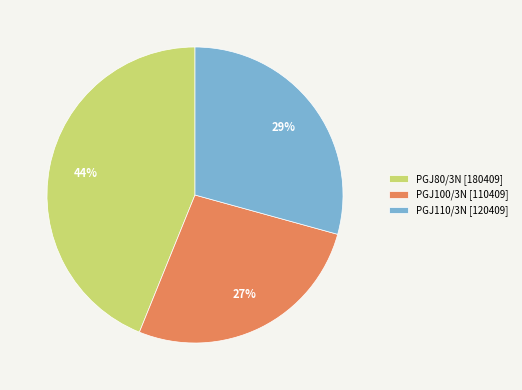

Is the sum of PGJ80/3N [180409] and PGJ100/3N [110409] greater than half?

Yes